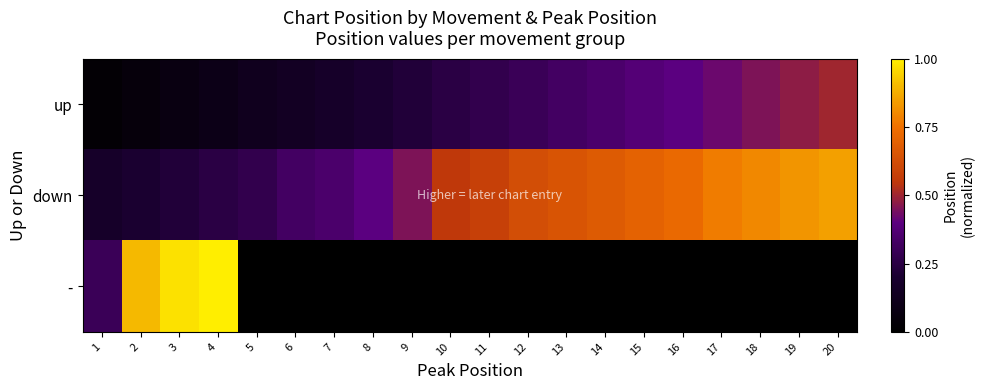

How many categories are shown in the chart?

20